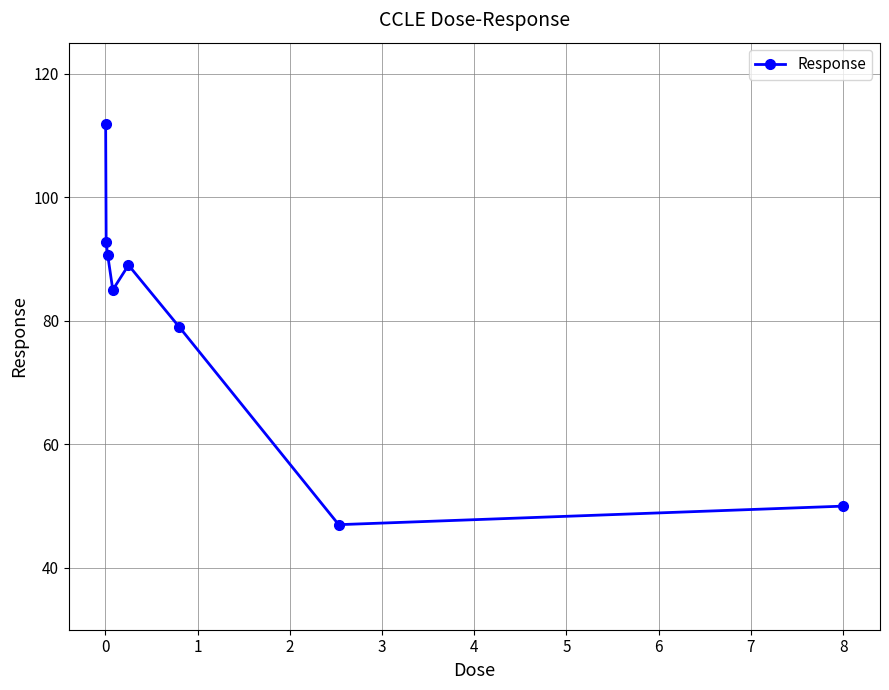

What is the greatest value displayed?

111.8